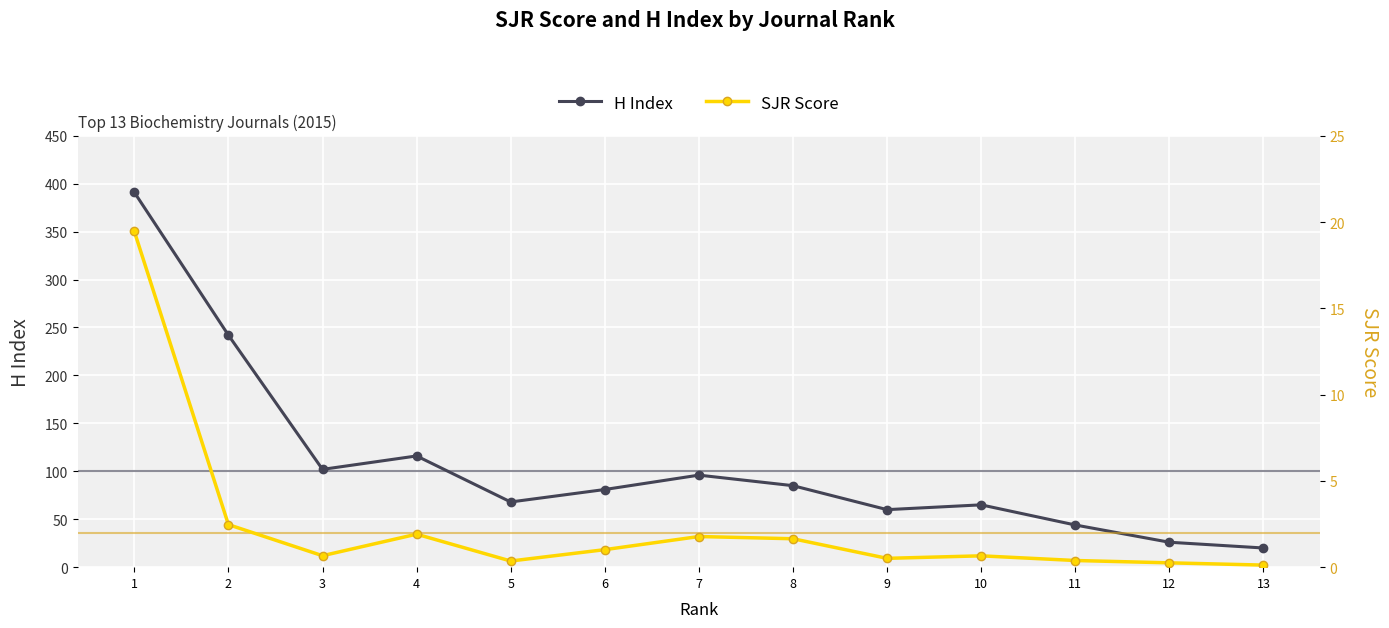

What is the approximate value of H Index at 3?

102